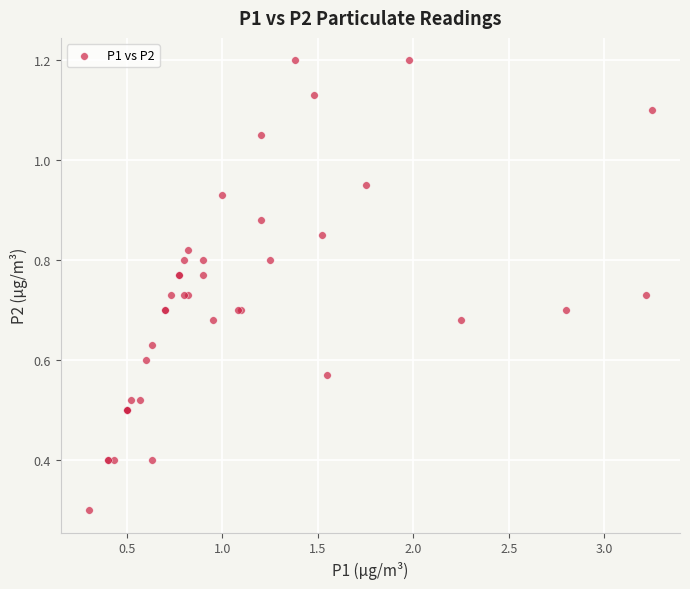

What Y value in the scatter plot is closest to 0?

0.3